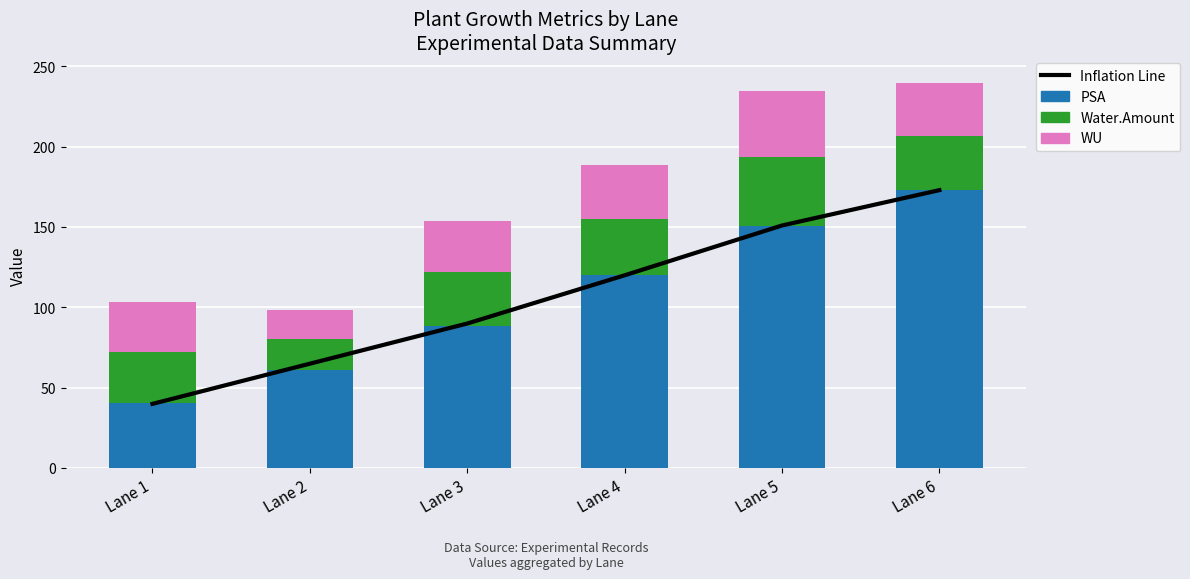

Which series has the widest spread of values?

Inflation Line